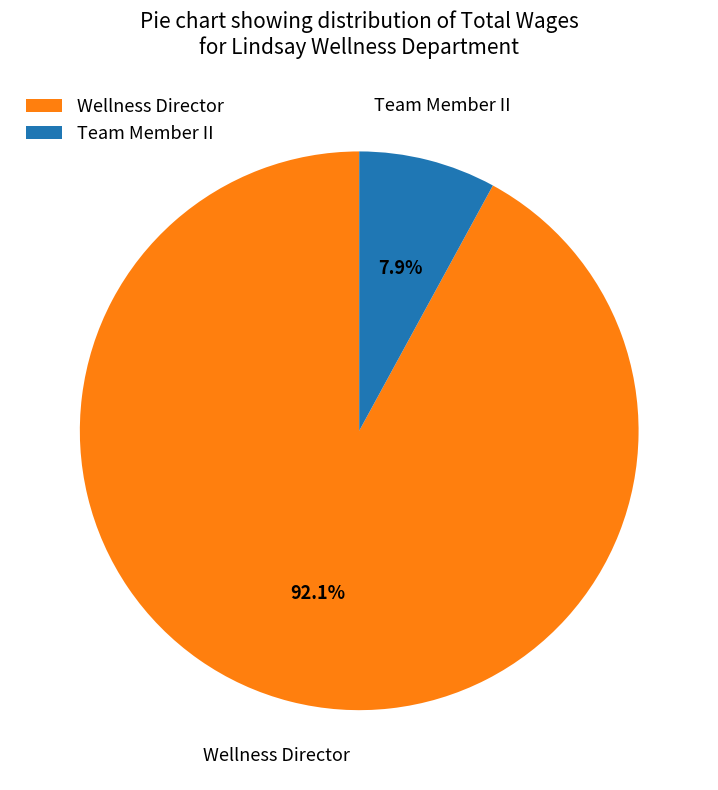

To the nearest percent, what portion does Team Member II represent?

8%